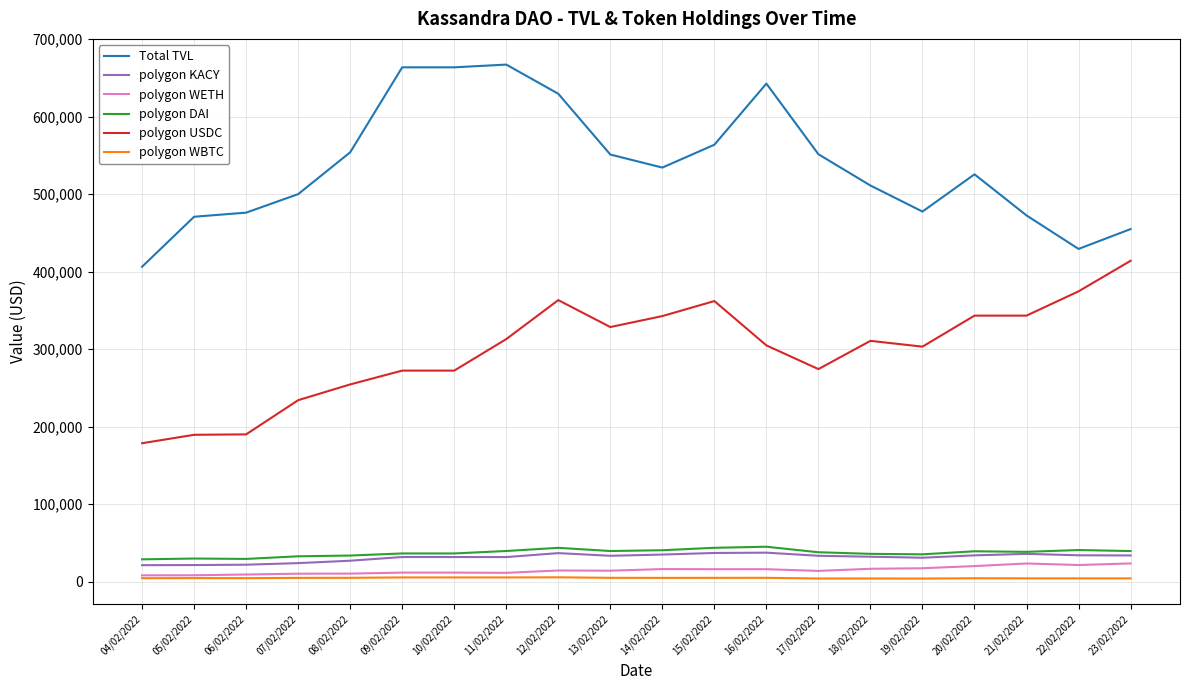

Does the chart display data point markers on the line(s)?

No